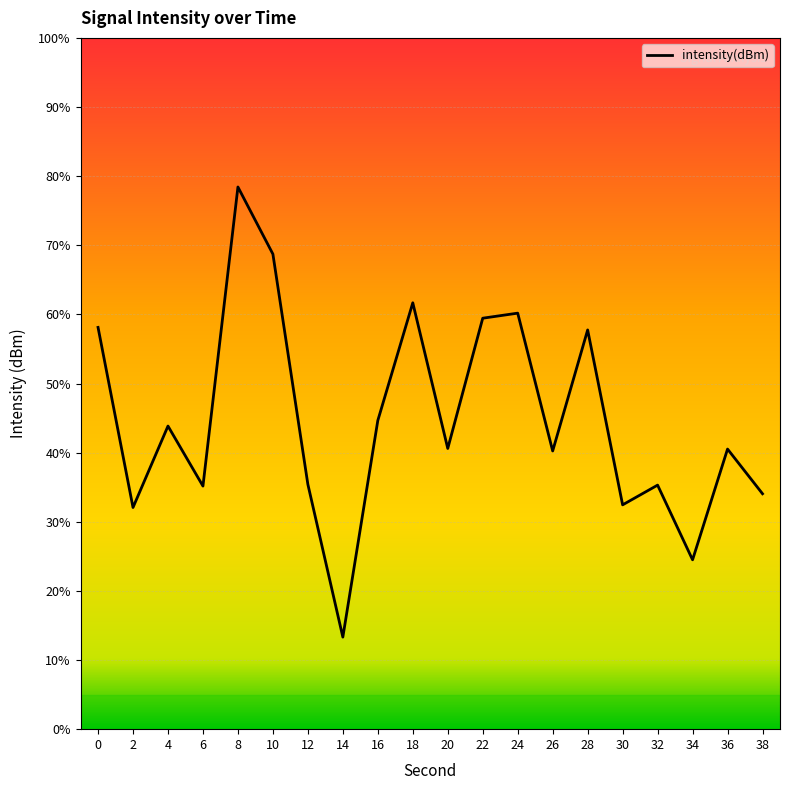

Does the chart display data point markers on the line(s)?

No